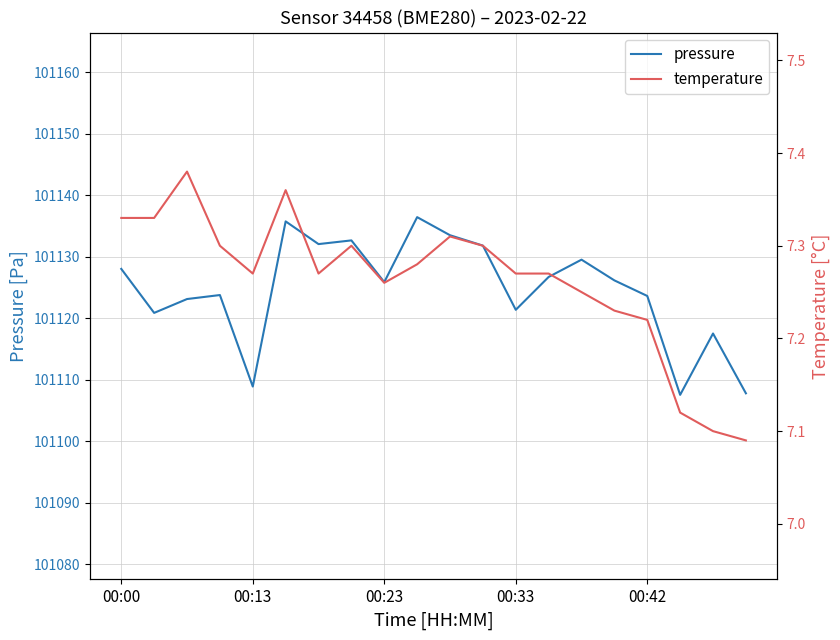

What is the minimum value for pressure?

101107.6